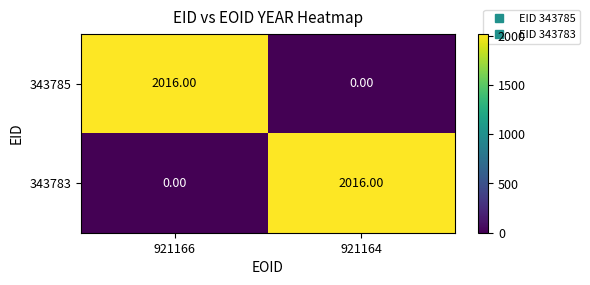

Count the number of data series in this chart.

2